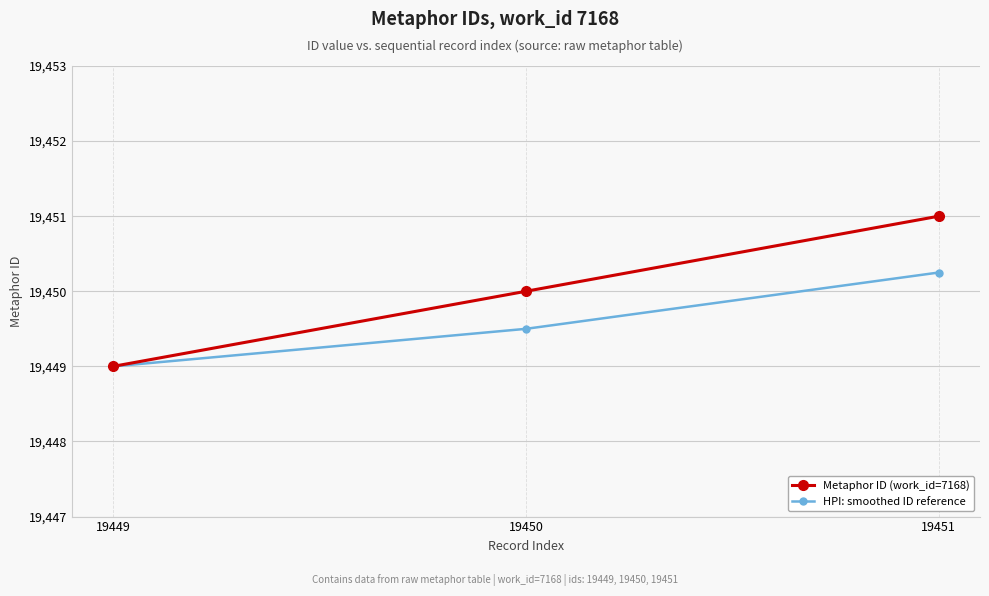

List the series in order of their overall mean, highest first.

Metaphor ID (work_id=7168), HPI: smoothed ID reference